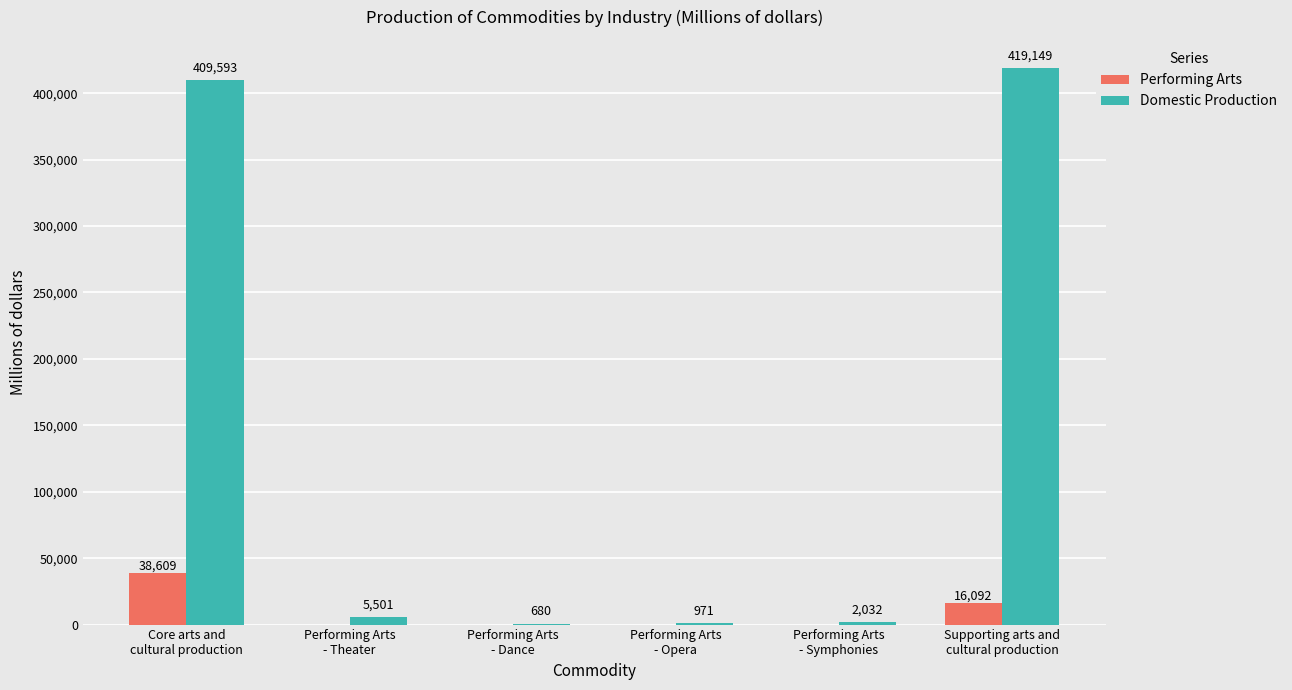

Reading left to right, extract all data points from this chart.

Performing Arts: 38609	0	0	0	0	16092
Domestic Production: 409593	5501	680	971	2032	419149